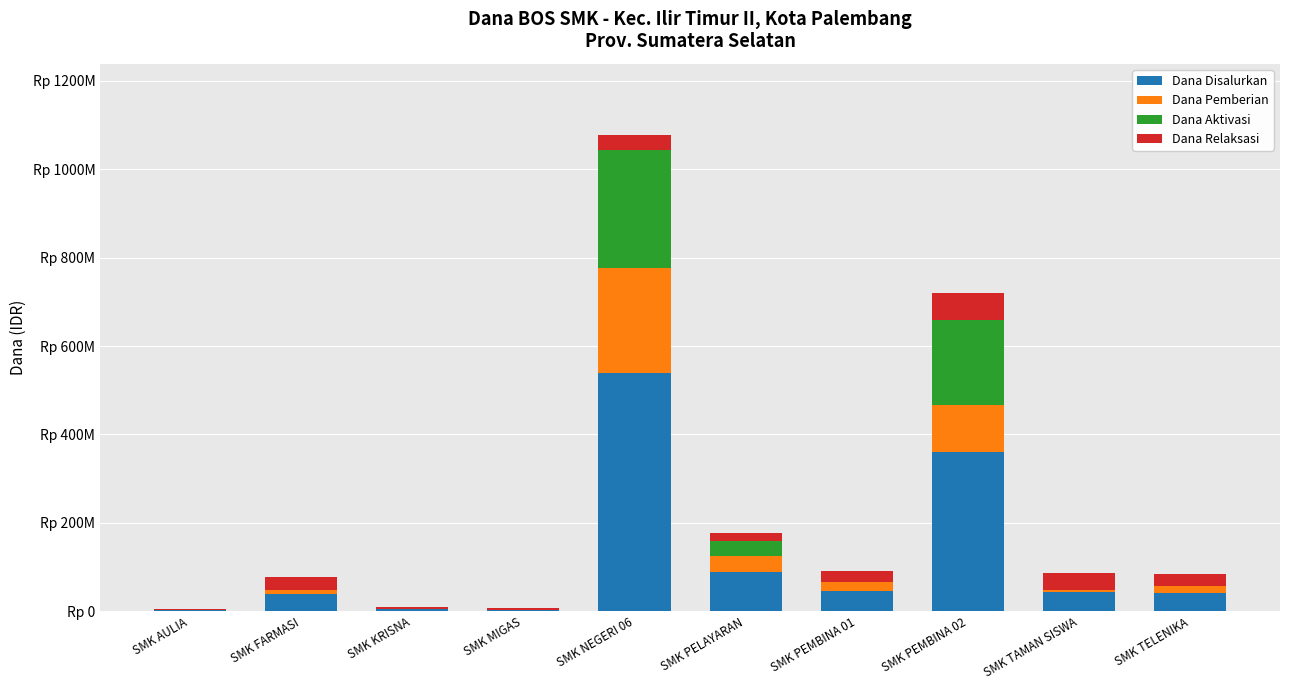

Is it true that Dana Relaksasi equals 19800000 at SMK PELAYARAN?

True